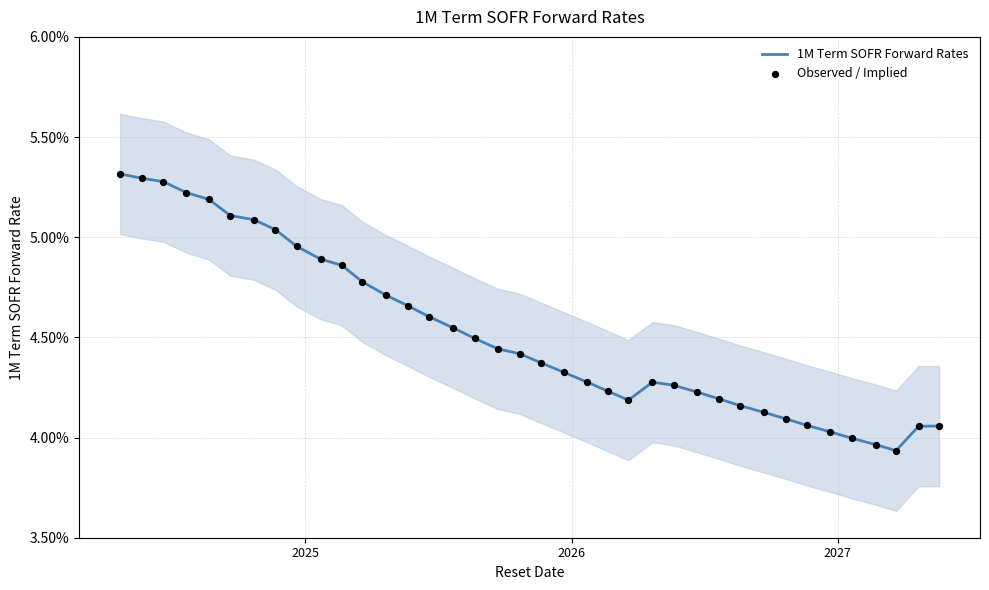

Which series has the widest spread of Y values?

1M Term SOFR Forward Rates